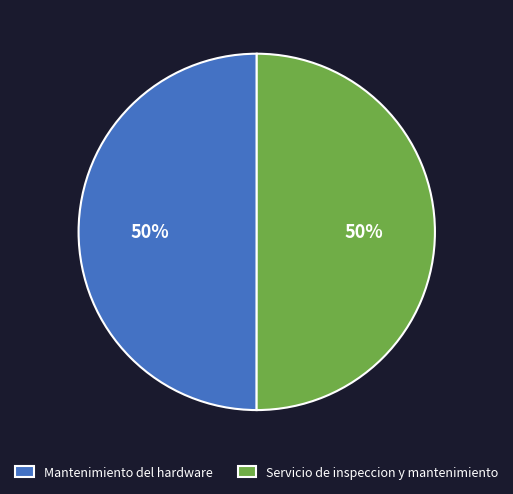

True or false: Servicio de inspeccion y mantenimiento accounts for 56% of the total.

False